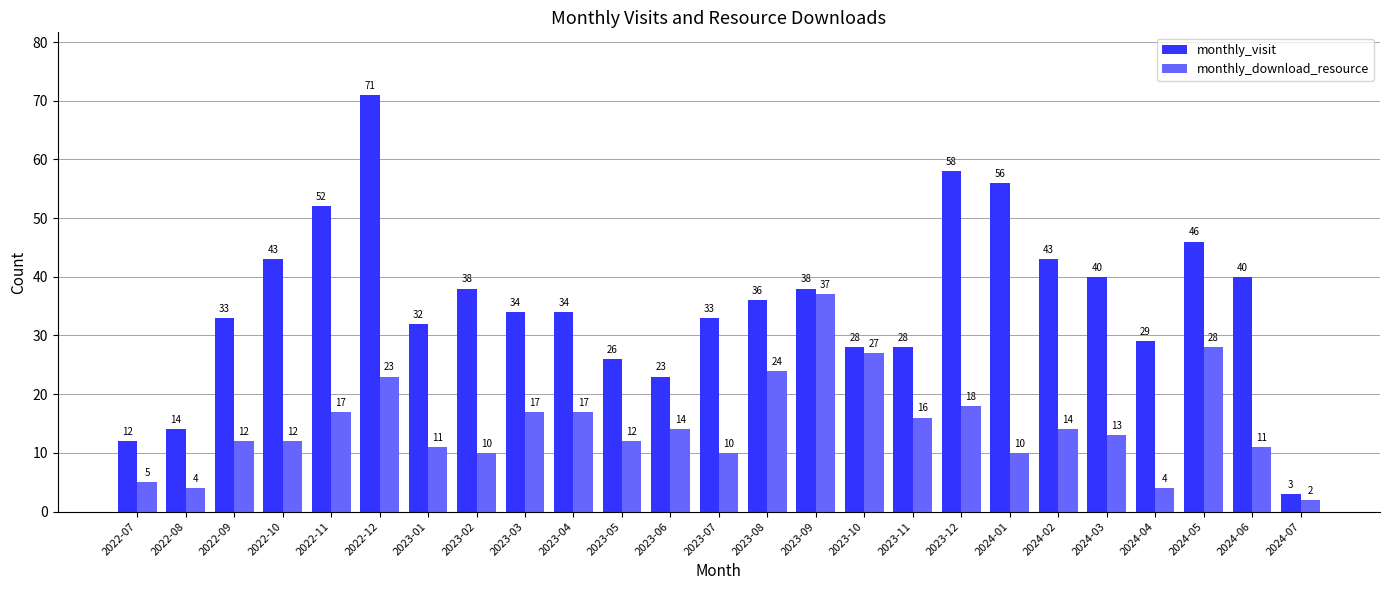

What are all the series names shown in the legend?

monthly_visit, monthly_download_resource